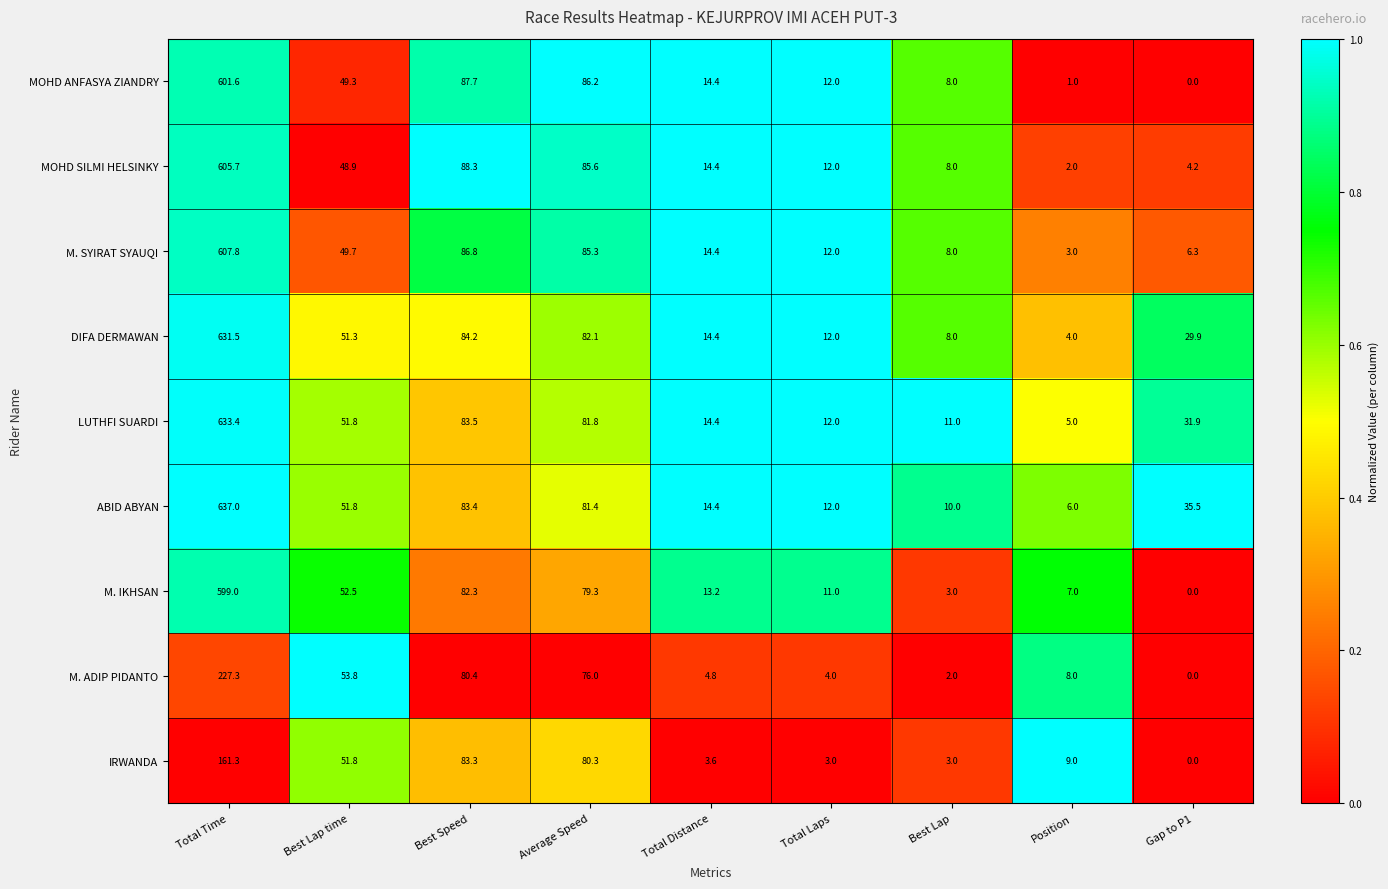

What is the average value of the M. ADIP PIDANTO series?

50.7